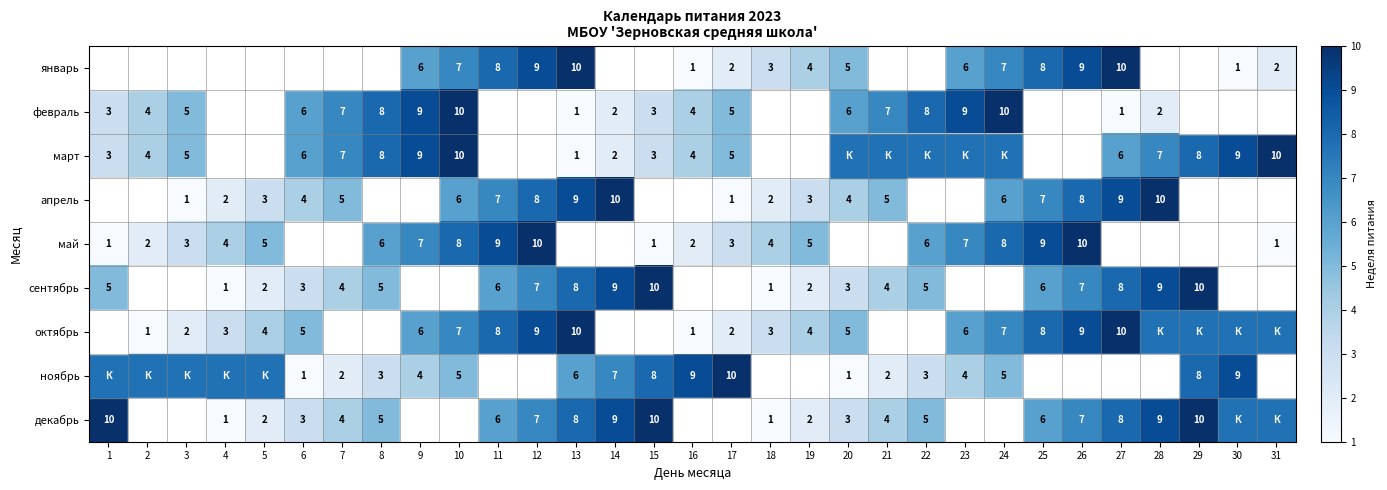

The март series shows 12.6 at 7. True or false?

False